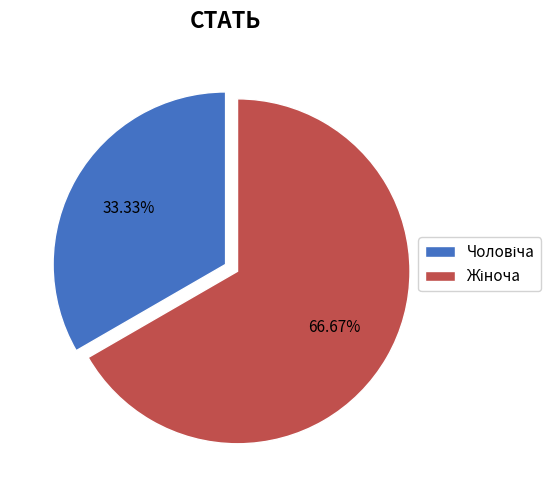

Is there a majority slice in this chart?

Yes